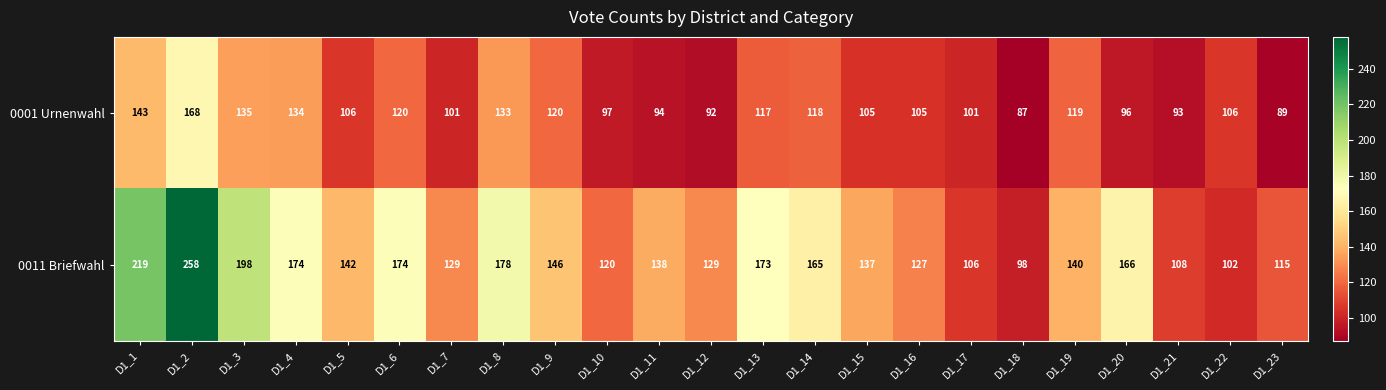

How many categories are shown in the chart?

23